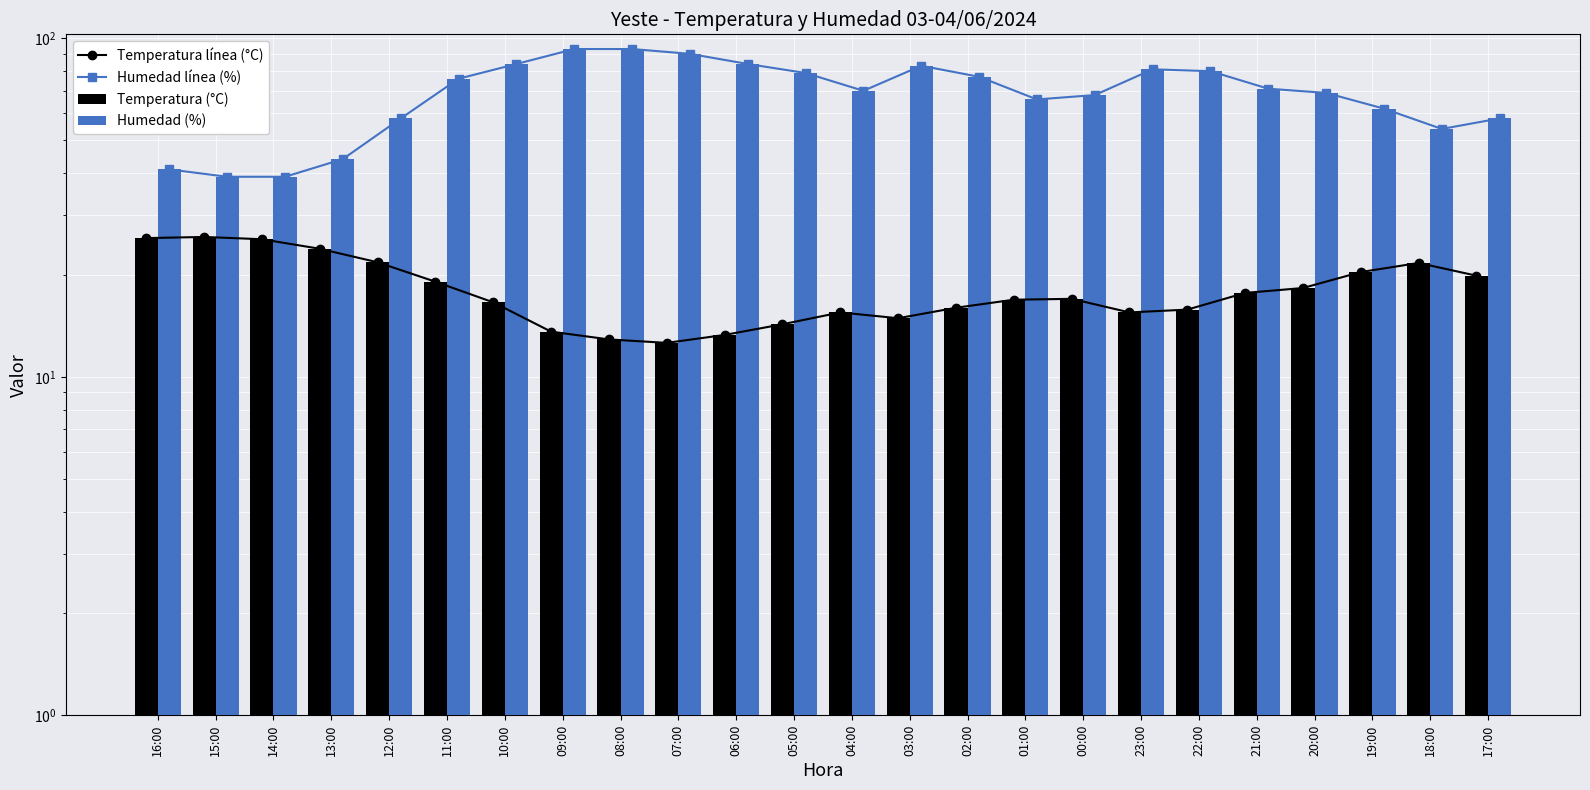

Reading left to right, transcribe all the data shown in this chart.

Temperatura línea (°C): 16:00=25.7	15:00=25.9	14:00=25.5	13:00=23.9	12:00=21.8	11:00=19.1	10:00=16.6	09:00=13.6	08:00=12.9	07:00=12.6	06:00=13.3	05:00=14.3	04:00=15.5	03:00=14.9	02:00=16.0	01:00=16.9	00:00=17.0	23:00=15.5	22:00=15.8	21:00=17.7	20:00=18.3	19:00=20.4	18:00=21.7	17:00=19.9
Humedad línea (%): 16:00=41.0	15:00=39.0	14:00=39.0	13:00=44.0	12:00=58.0	11:00=76.0	10:00=84.0	09:00=93.0	08:00=93.0	07:00=90.0	06:00=84.0	05:00=79.0	04:00=70.0	03:00=83.0	02:00=77.0	01:00=66.0	00:00=68.0	23:00=81.0	22:00=80.0	21:00=71.0	20:00=69.0	19:00=62.0	18:00=54.0	17:00=58.0
Temperatura (°C): 16:00=25.7	15:00=25.9	14:00=25.5	13:00=23.9	12:00=21.8	11:00=19.1	10:00=16.6	09:00=13.6	08:00=12.9	07:00=12.6	06:00=13.3	05:00=14.3	04:00=15.5	03:00=14.9	02:00=16.0	01:00=16.9	00:00=17.0	23:00=15.5	22:00=15.8	21:00=17.7	20:00=18.3	19:00=20.4	18:00=21.7	17:00=19.9
Humedad (%): 16:00=41.0	15:00=39.0	14:00=39.0	13:00=44.0	12:00=58.0	11:00=76.0	10:00=84.0	09:00=93.0	08:00=93.0	07:00=90.0	06:00=84.0	05:00=79.0	04:00=70.0	03:00=83.0	02:00=77.0	01:00=66.0	00:00=68.0	23:00=81.0	22:00=80.0	21:00=71.0	20:00=69.0	19:00=62.0	18:00=54.0	17:00=58.0